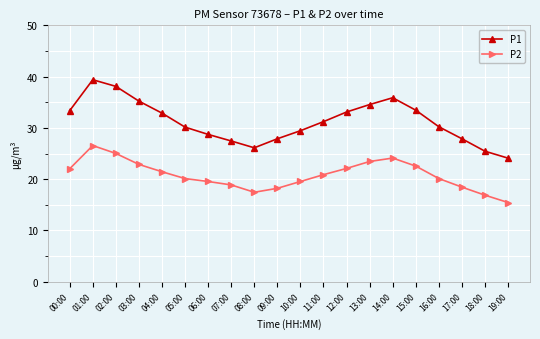

What is the difference between the second highest and minimum values in the P2 series?

9.6